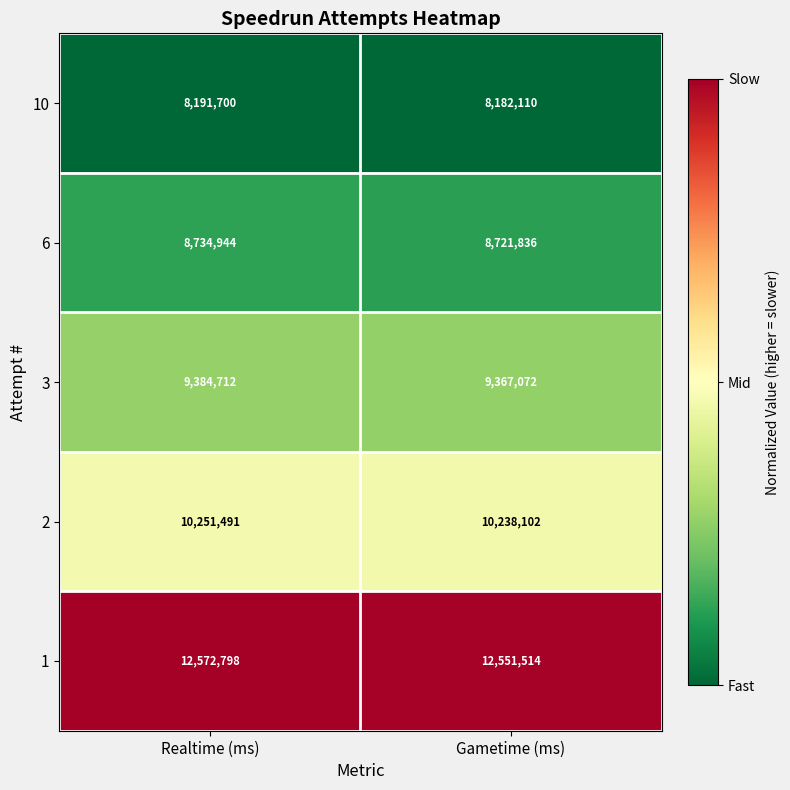

Reading left to right, list all the values displayed in this chart.

10: 8191700	8182110
6: 8734944	8721836
3: 9384712	9367072
2: 10251491	10238102
1: 12572798	12551514